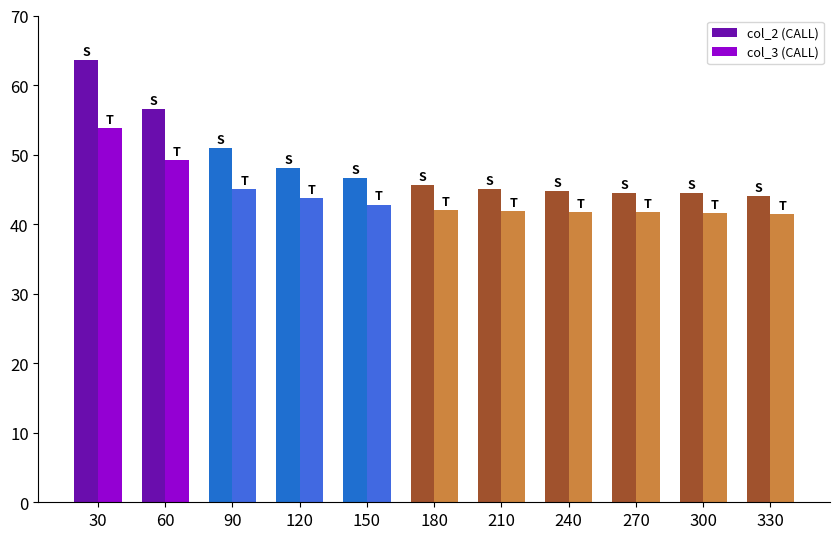

The col_2 (CALL) series shows 45.6 at 180. True or false?

True